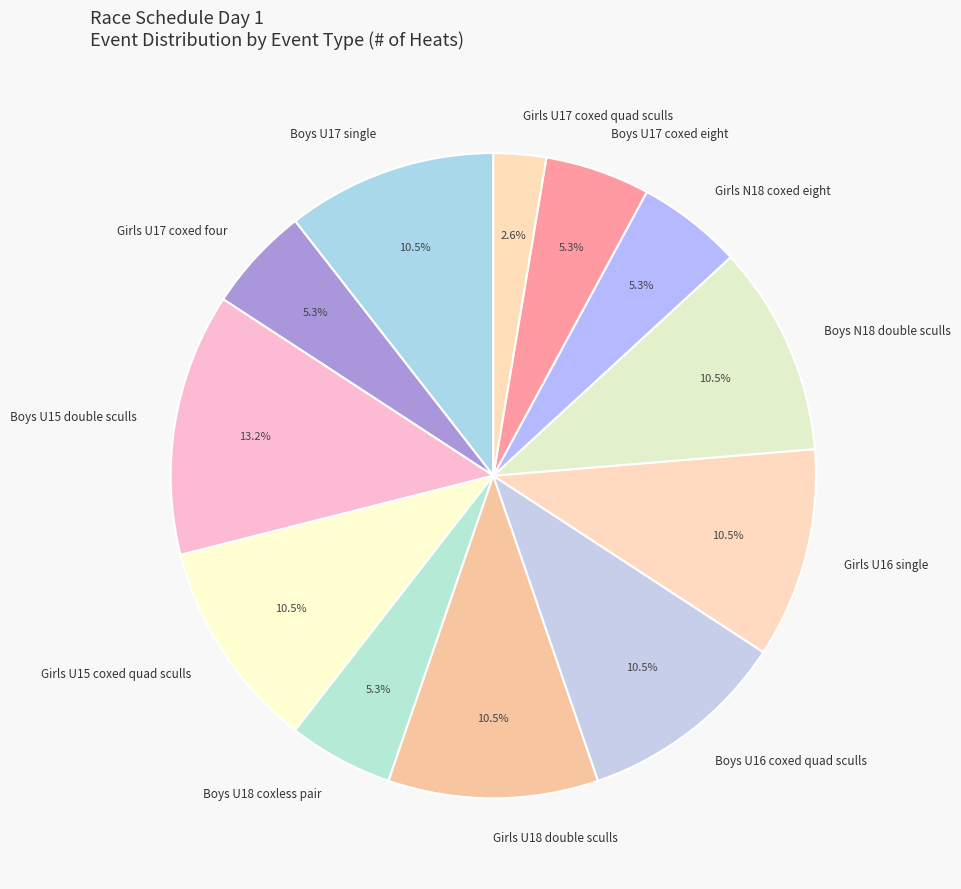

Between Girls N18 coxed eight and Boys N18 double sculls, which is larger?

Boys N18 double sculls